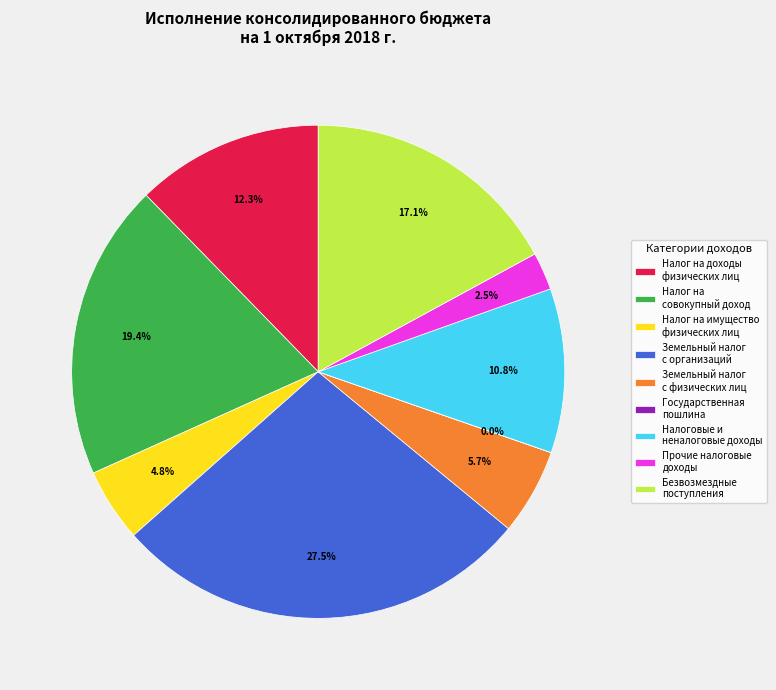

Which category has the biggest portion of the pie?

Земельный налог с организаций